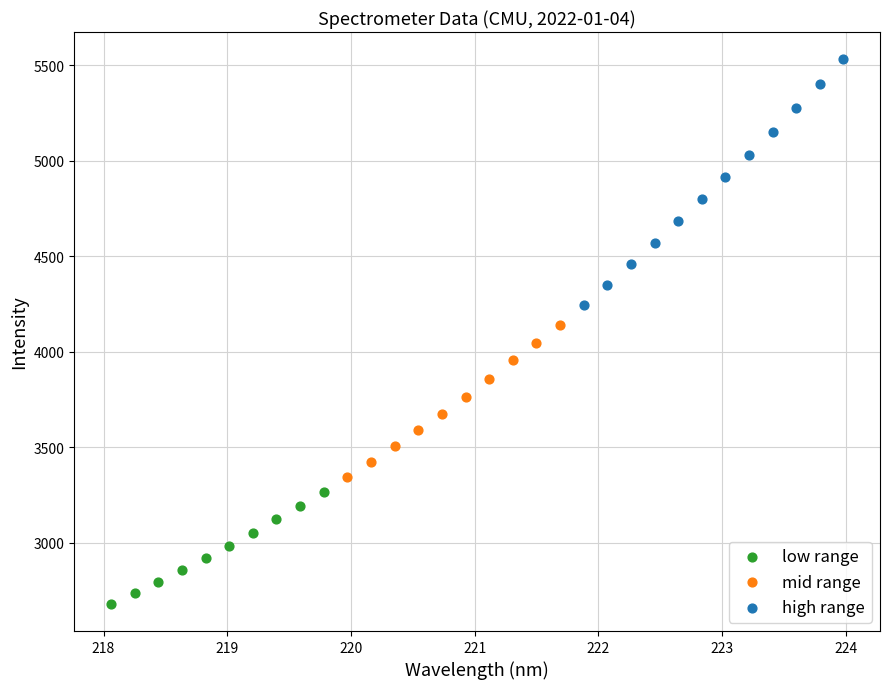

Which series has the largest Y range (max minus min)?

high range